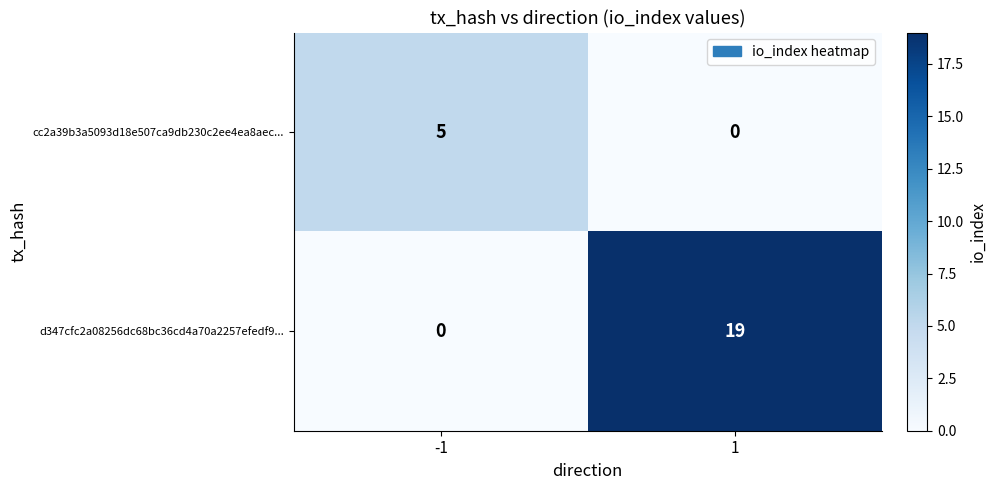

Which series has the widest spread of values?

d347cfc2a08256dc68bc36cd4a70a2257efedf9...